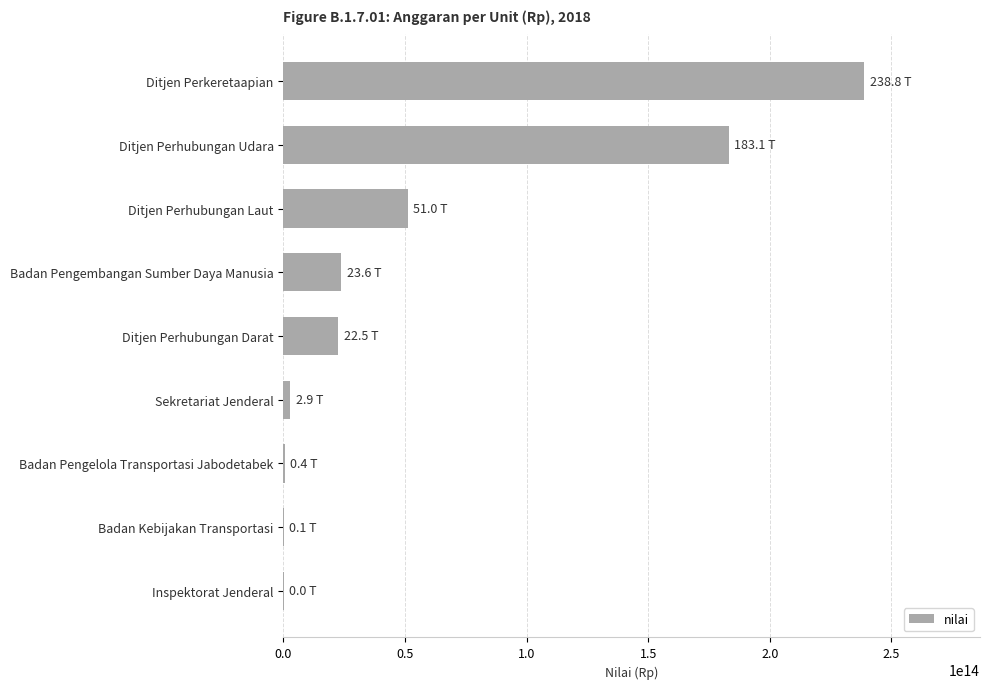

The value at Ditjen Perhubungan Laut is 27134036131133. True or false?

False